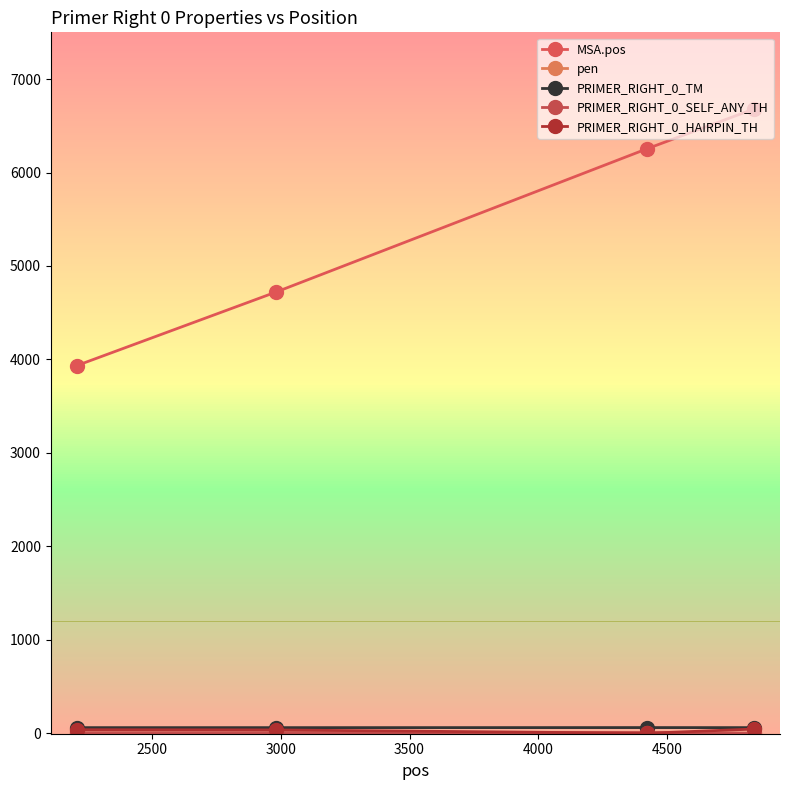

Does the chart have visible grid lines?

No